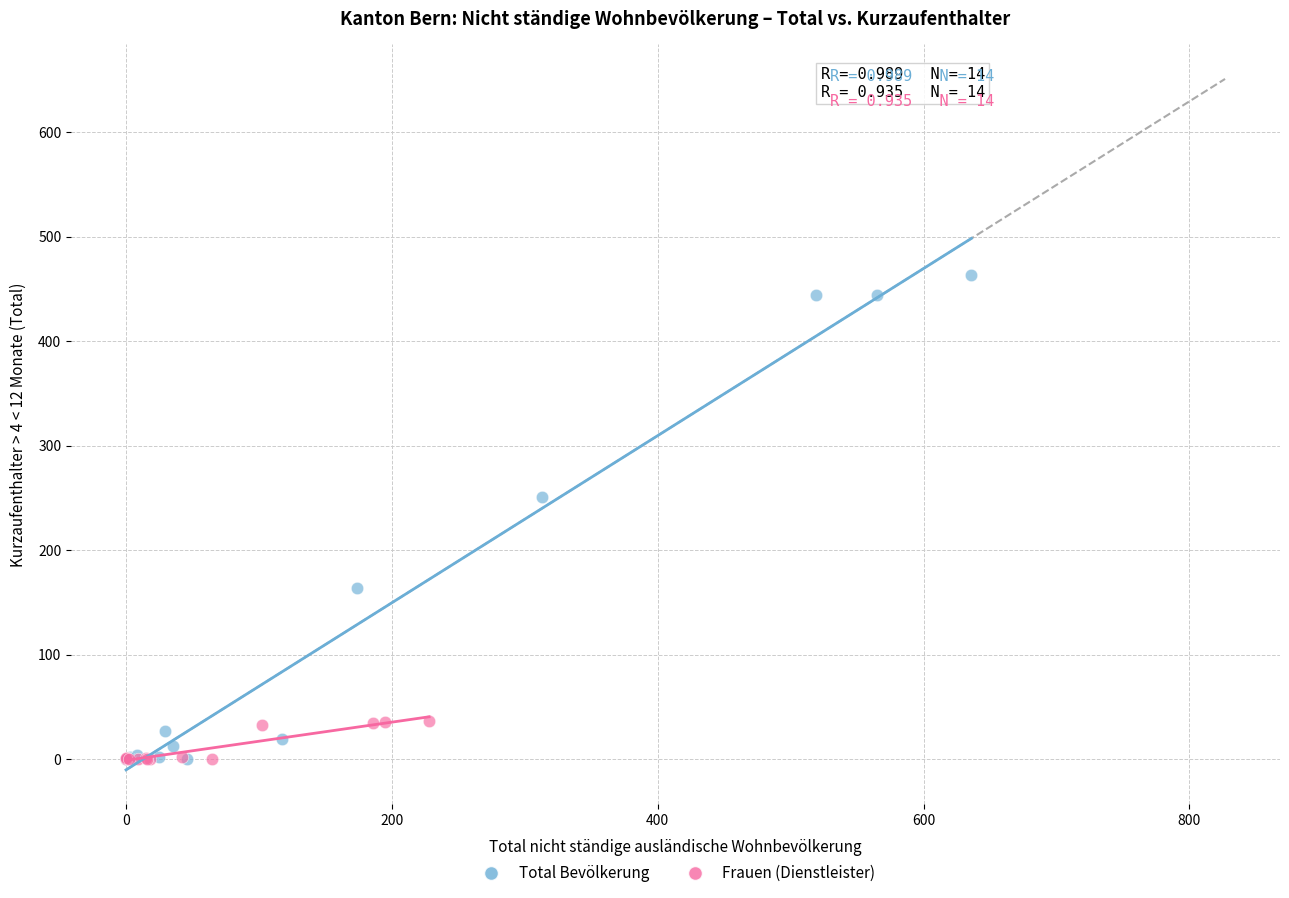

Which series has the largest Y range (max minus min)?

Total Bevölkerung